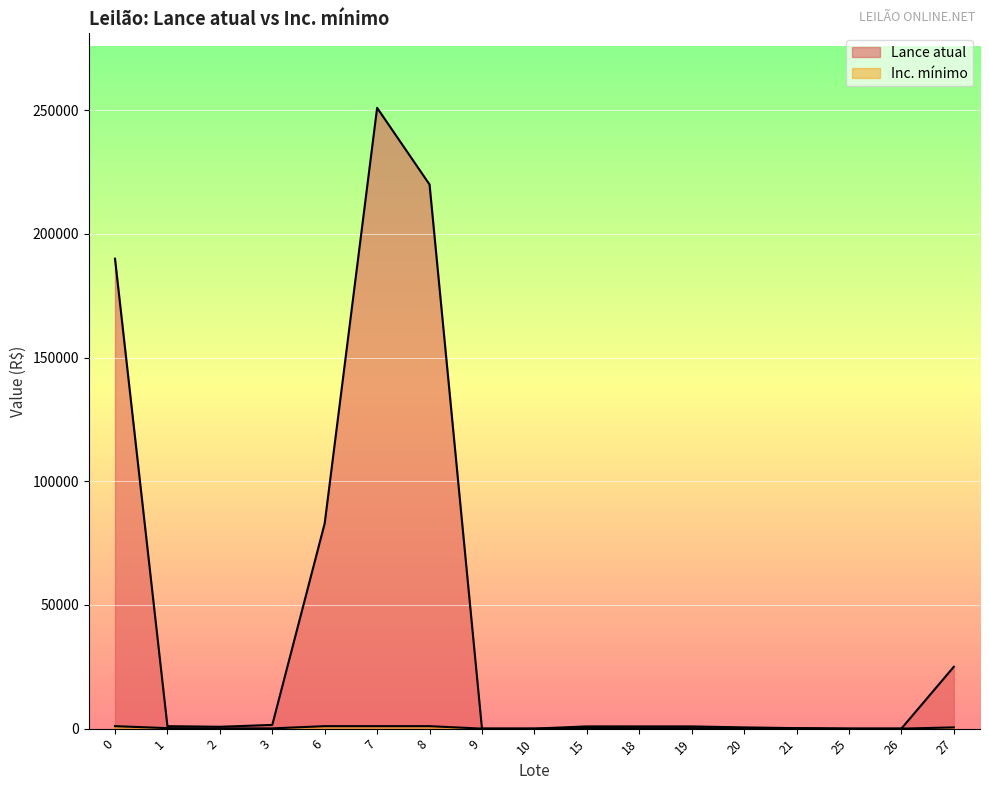

Which category has the highest value across all series?

7